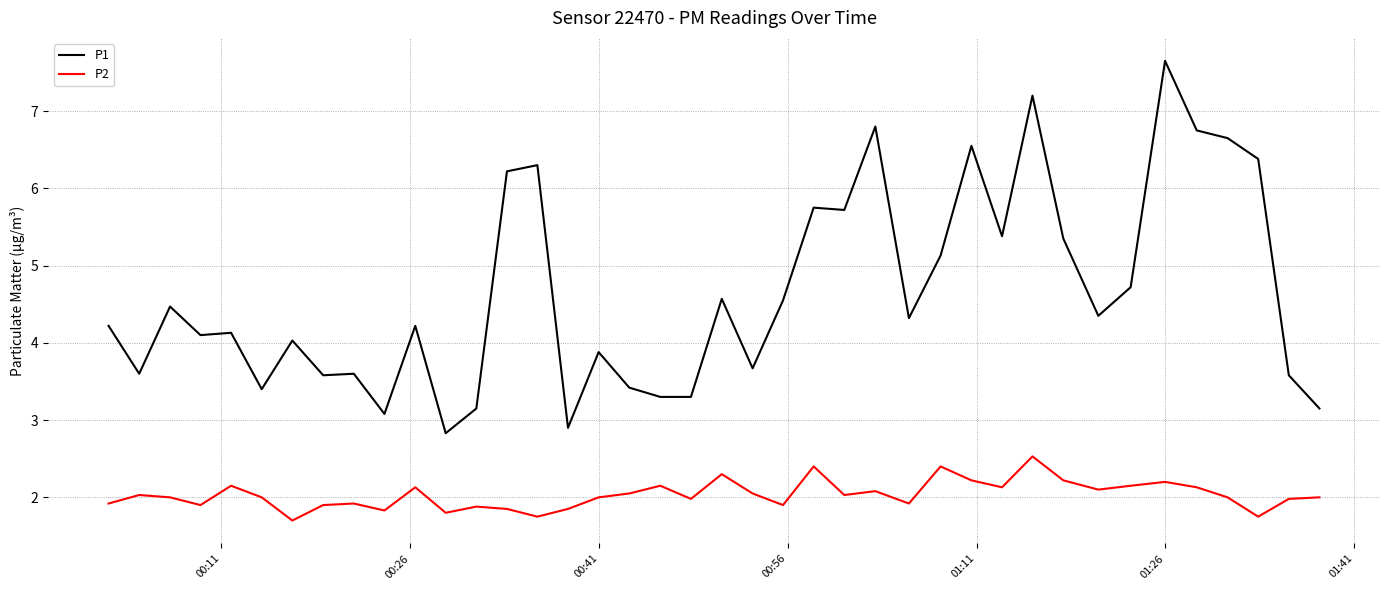

In P2, how many points are higher than both neighbors (excluding endpoints)?

12